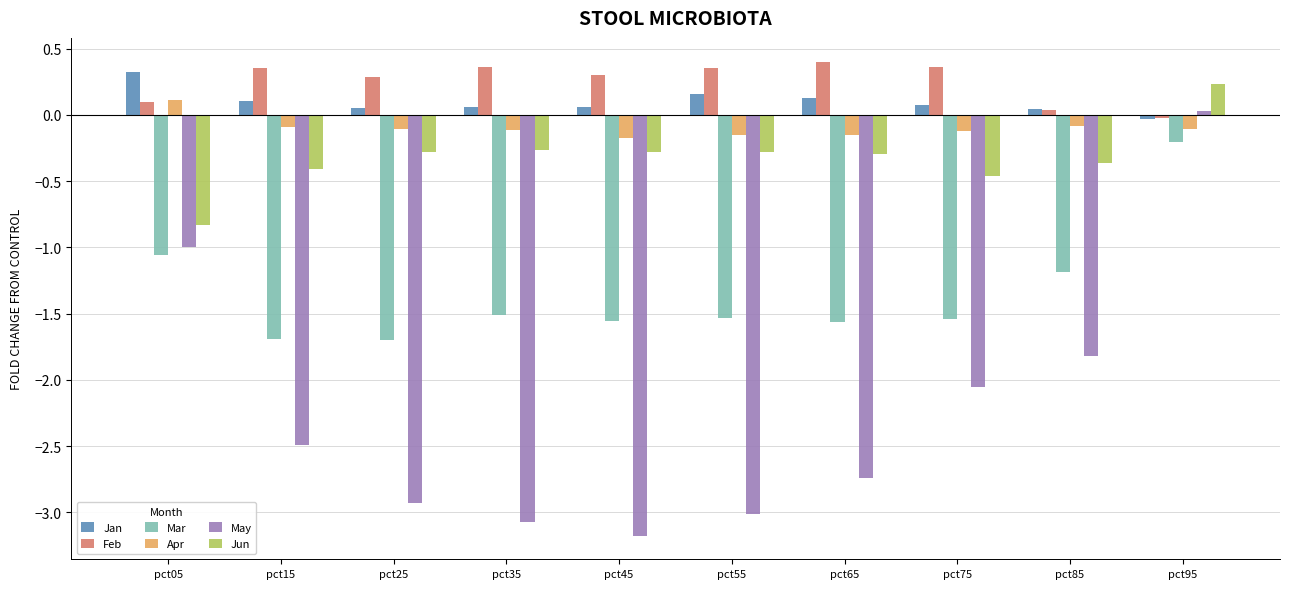

What is the minimum value shown in the chart?

-3.2